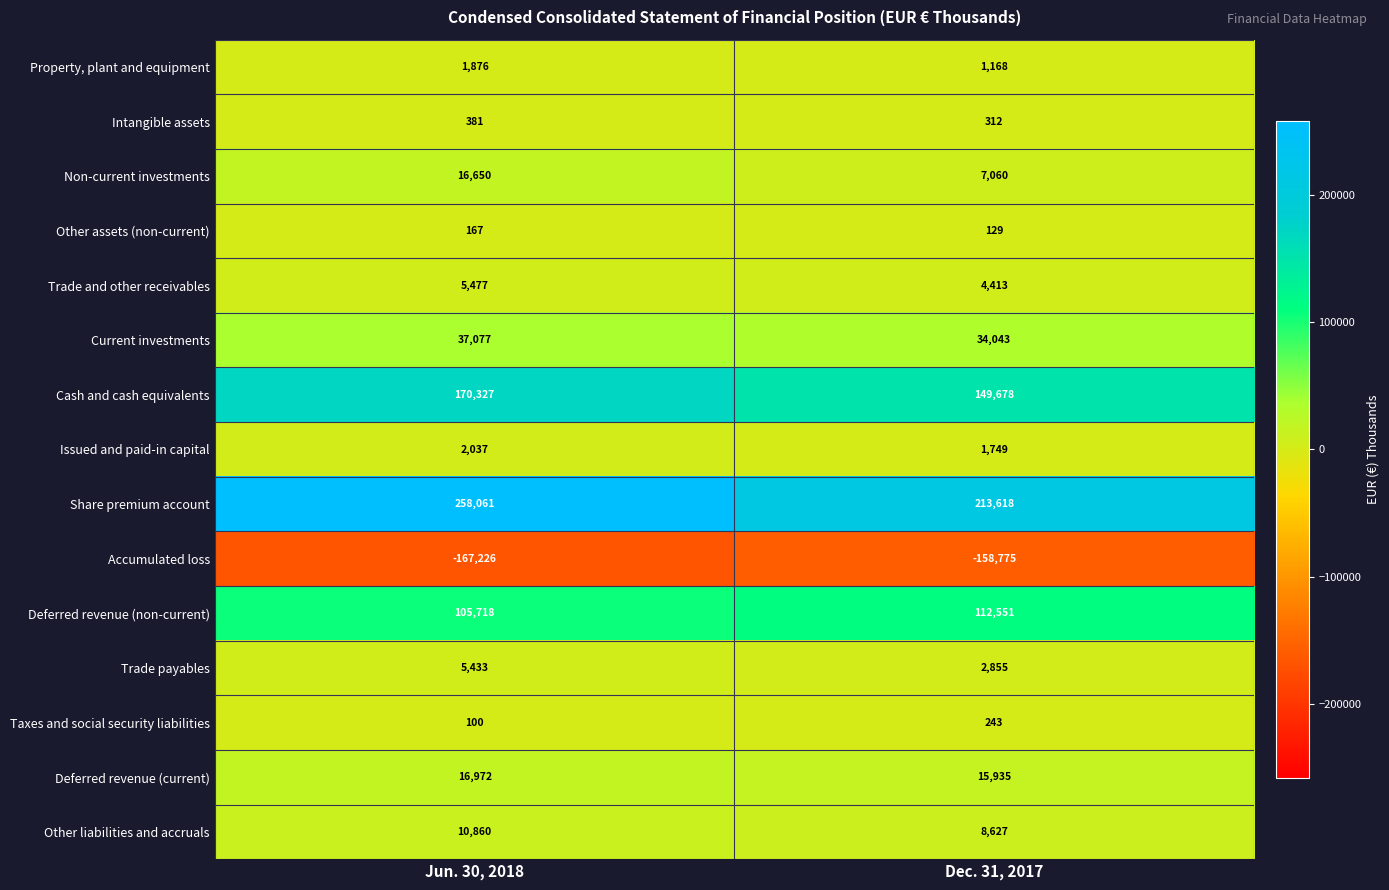

What is the maximum value for Intangible assets?

381